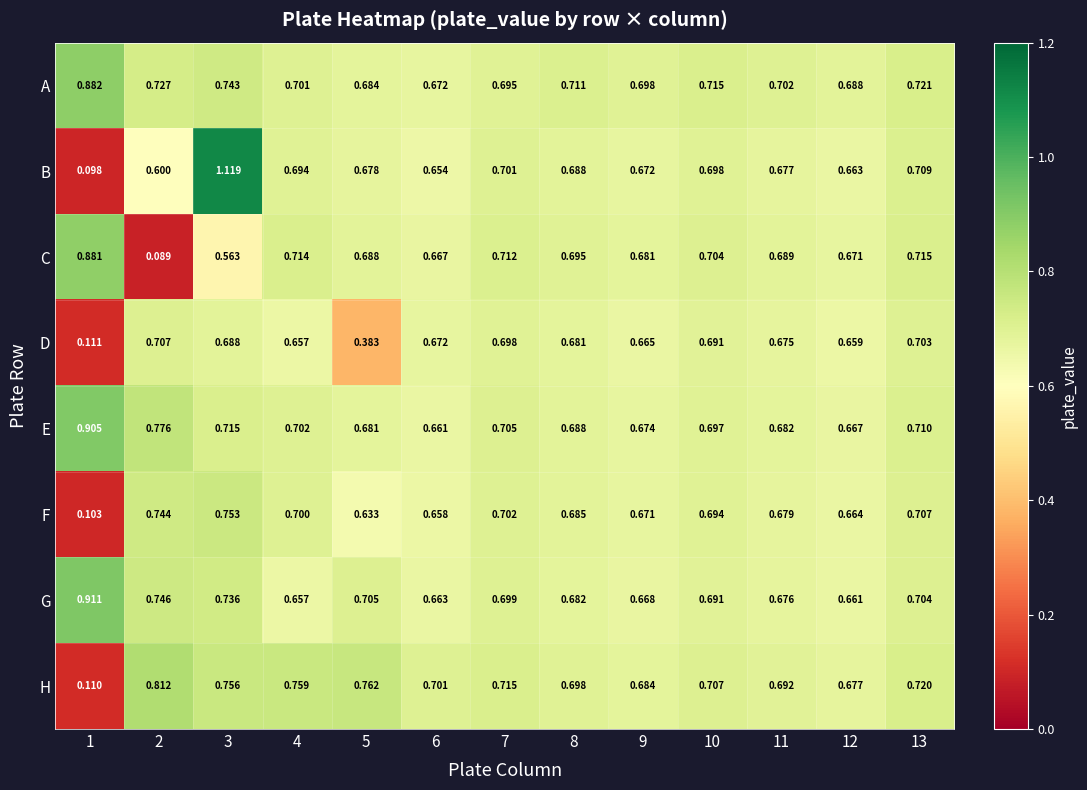

Which series has the widest spread of values?

B